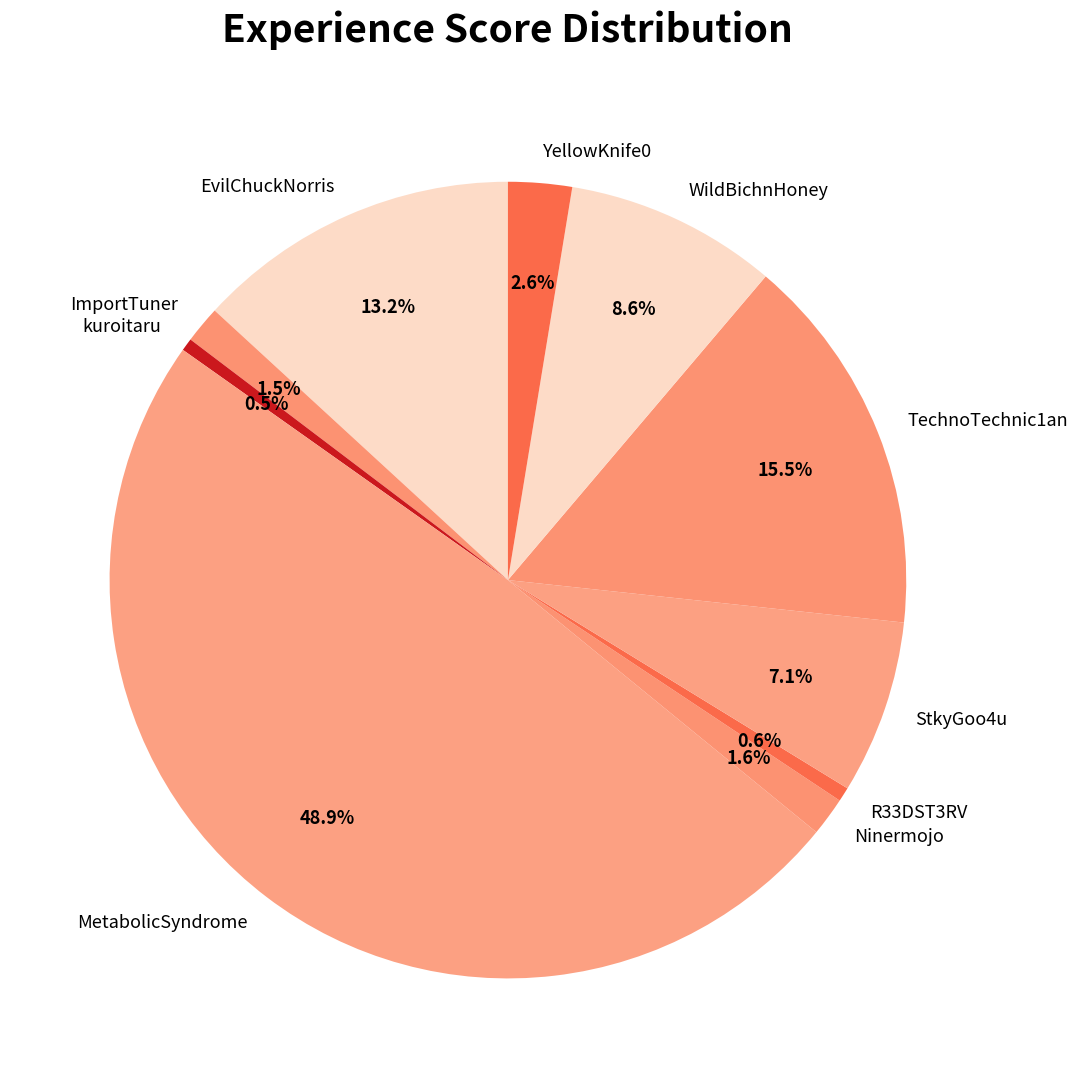

To the nearest percent, what is the average slice percentage?

10%